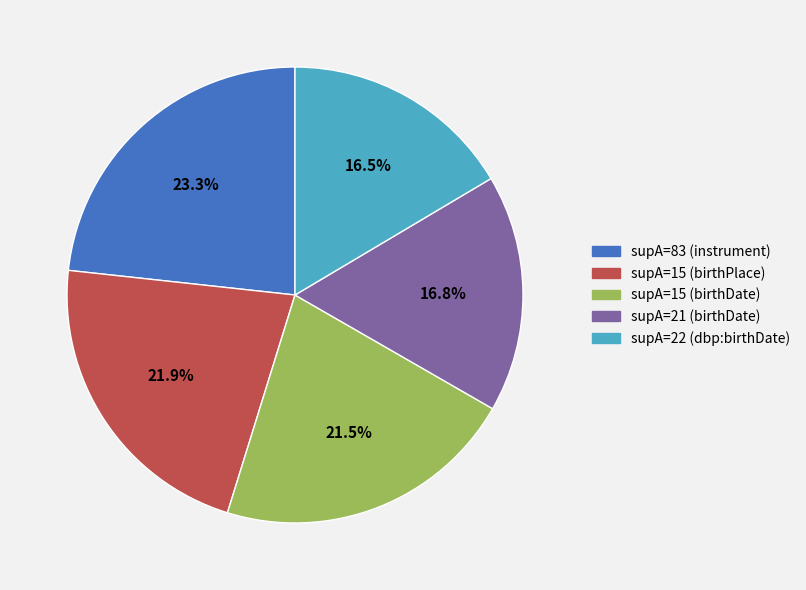

Is there a majority slice in this chart?

No